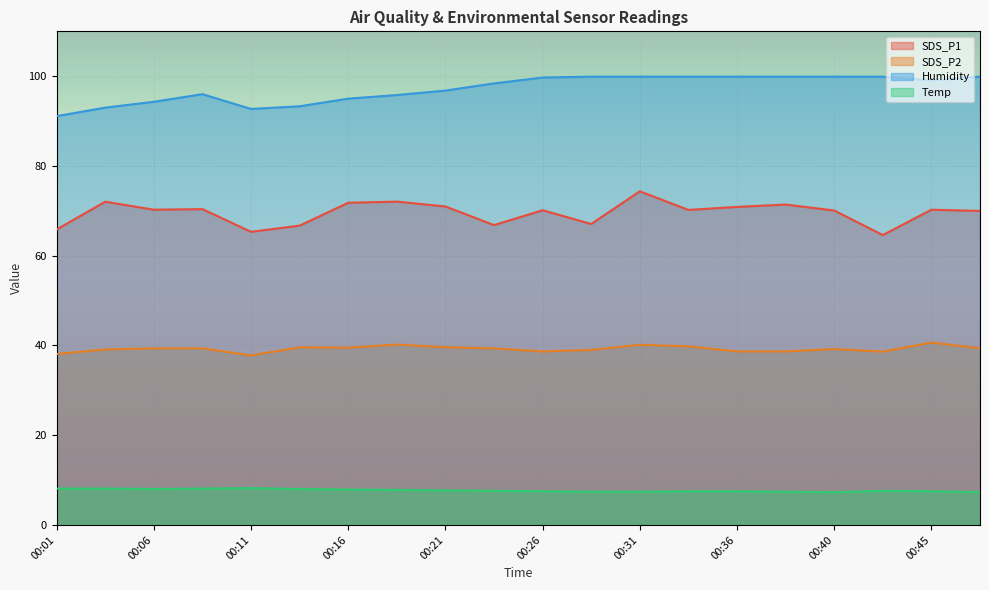

At how many categories does at least one series exceed 96?

12